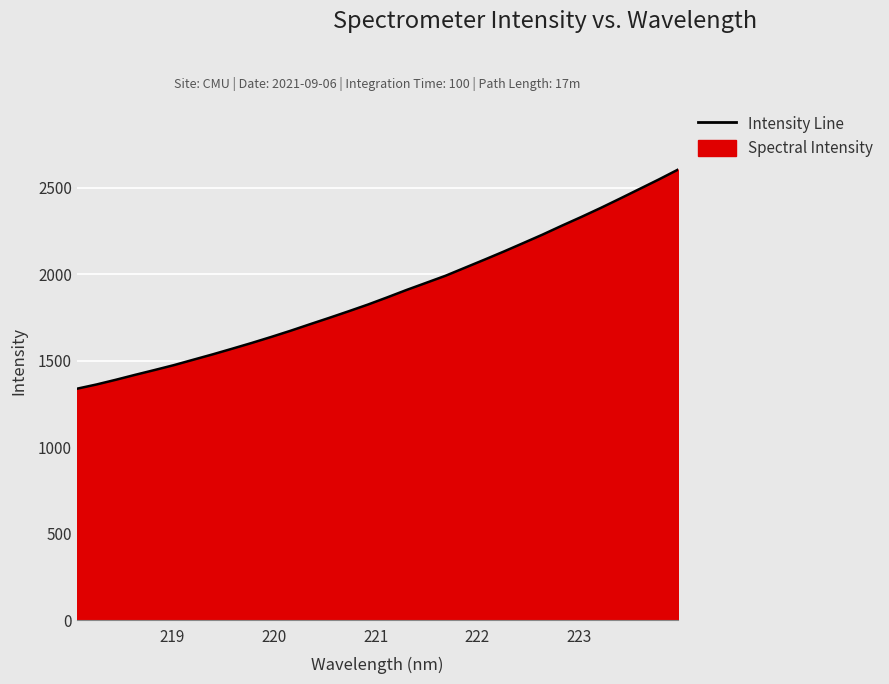

What is the difference between the maximum and minimum values?

1267.5